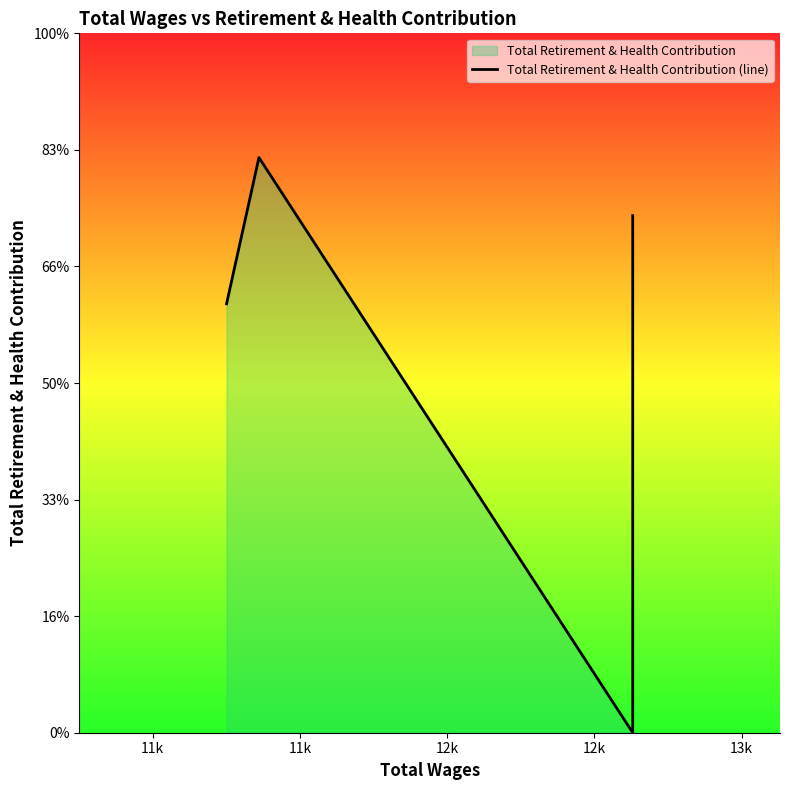

What is the average value?

5220